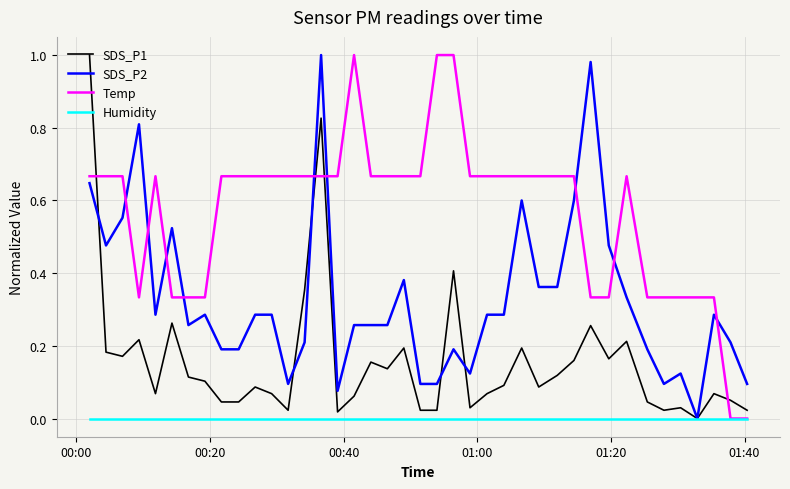

What are all the series names shown in the legend?

SDS_P1, SDS_P2, Temp, Humidity